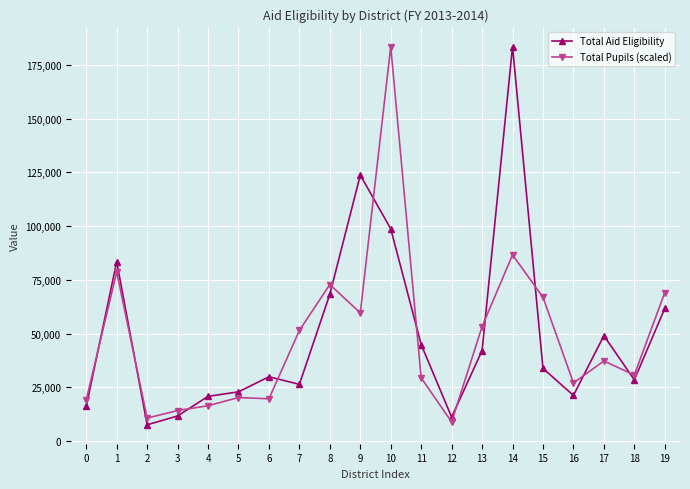

At 6, list the series in order from largest to smallest.

Total Aid Eligibility, Total Pupils (scaled)